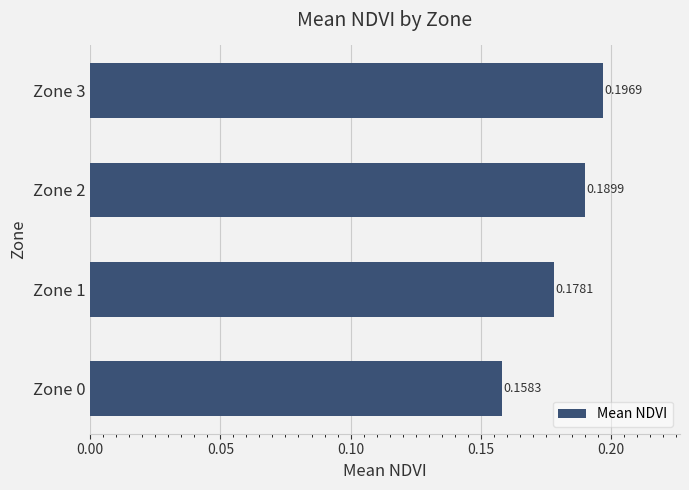

Which has a higher value, Zone 1 or Zone 2?

Zone 2